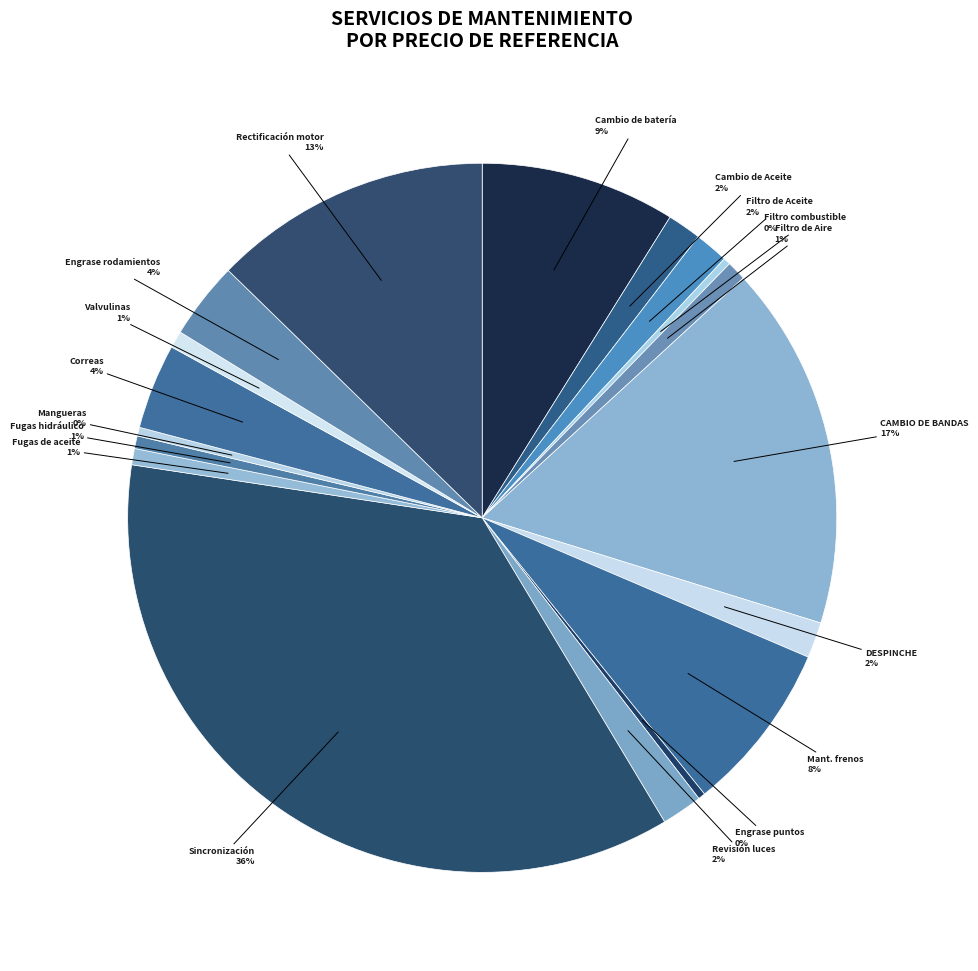

Is it true that Revisión luces is 2% of the pie?

True